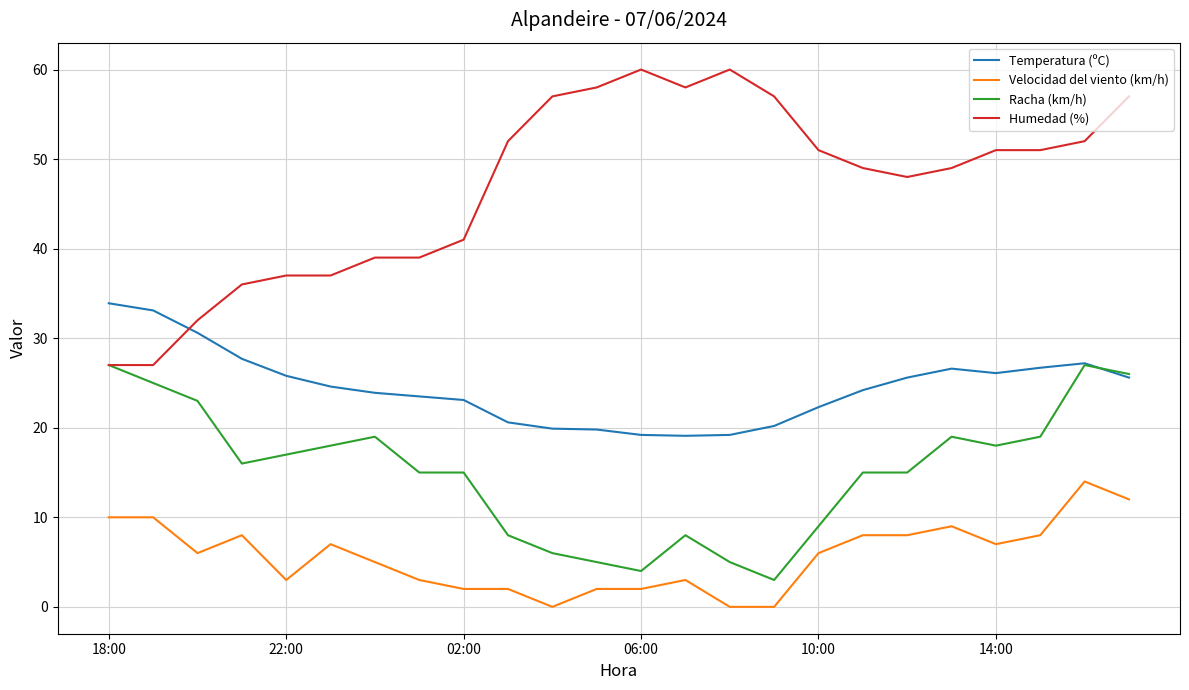

Which series has the largest total across all categories?

Humedad (%)